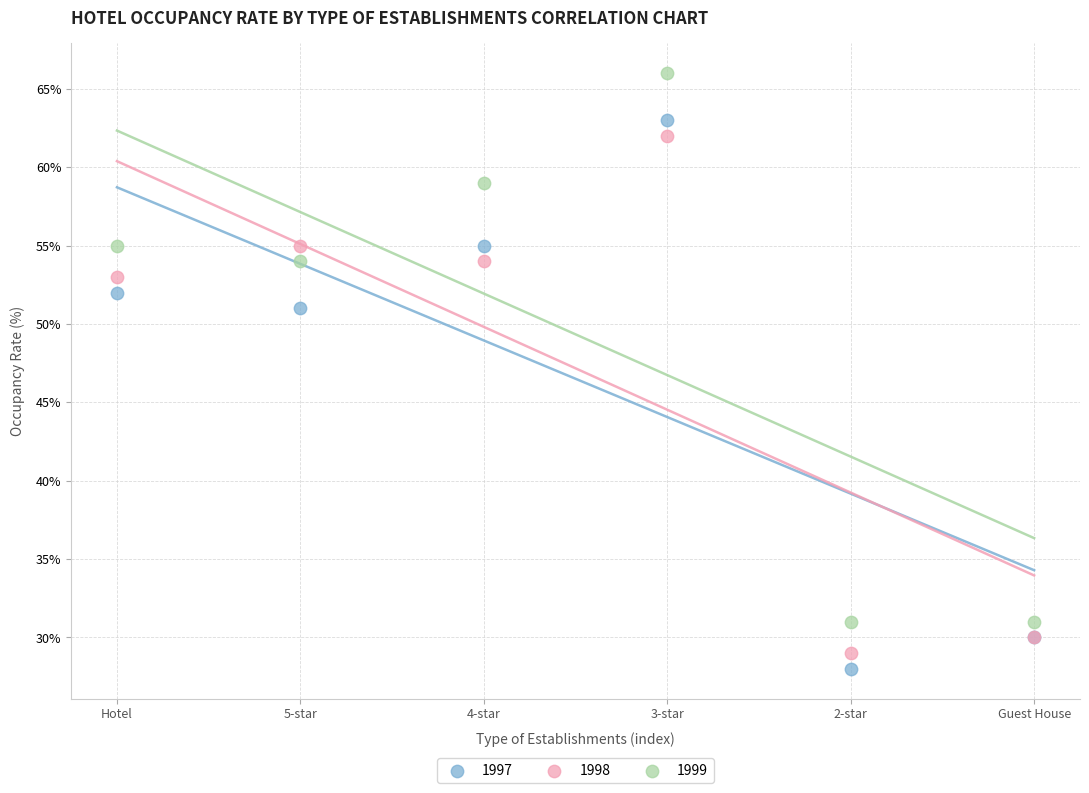

In the 1997 series, what Y value is closest to 45?

51